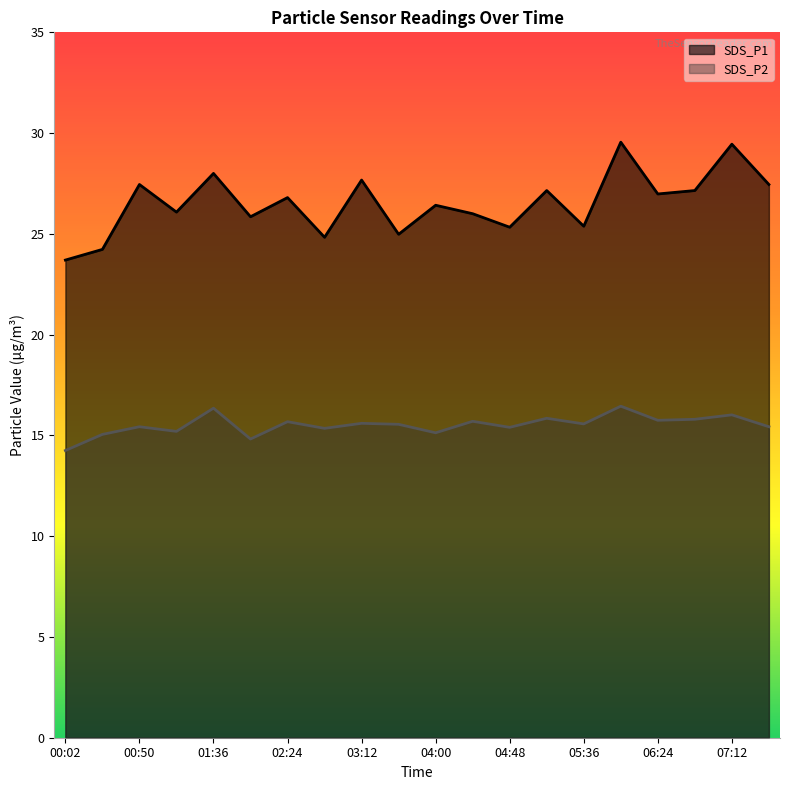

The SDS_P1 series shows 27.1 at 06:48. True or false?

True